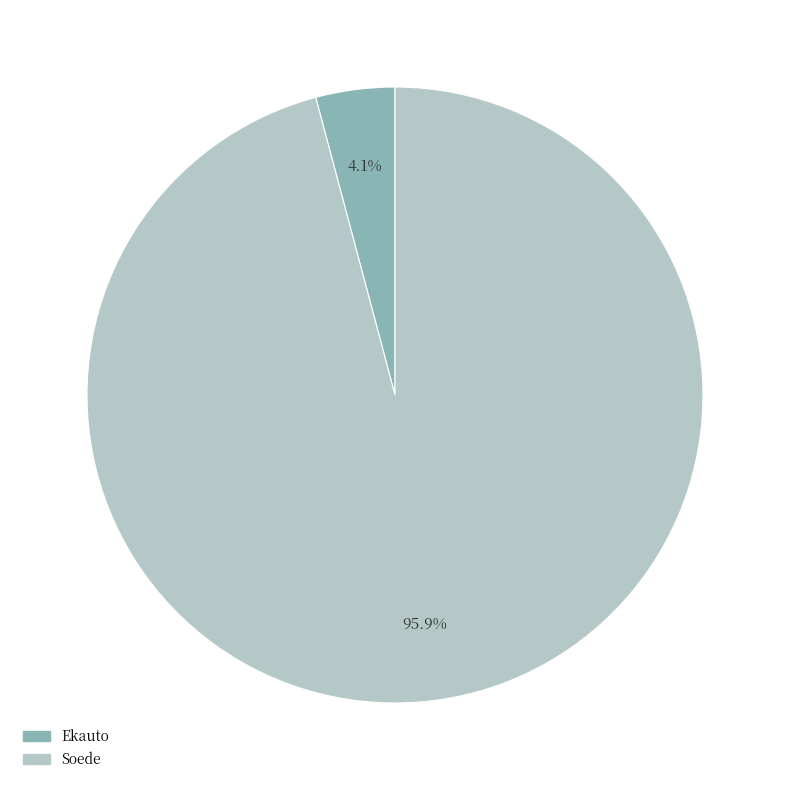

What percentage is NOT represented by Soede?

4.1%